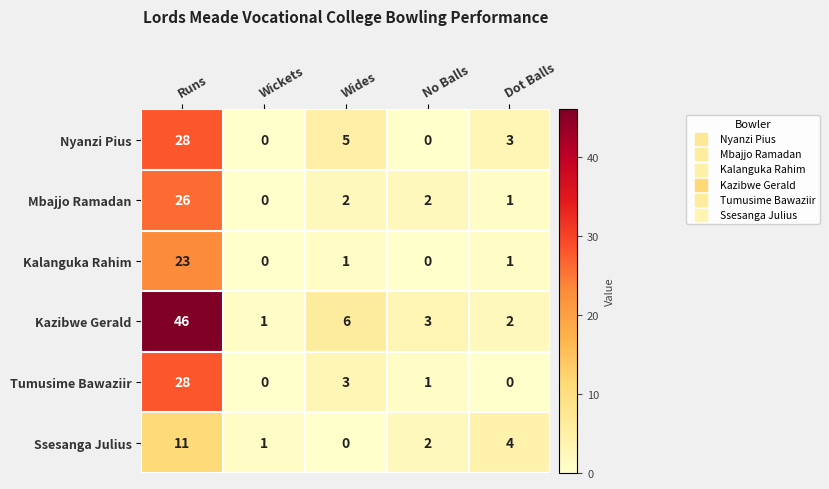

The Kazibwe Gerald series shows 1 at No Balls. True or false?

False